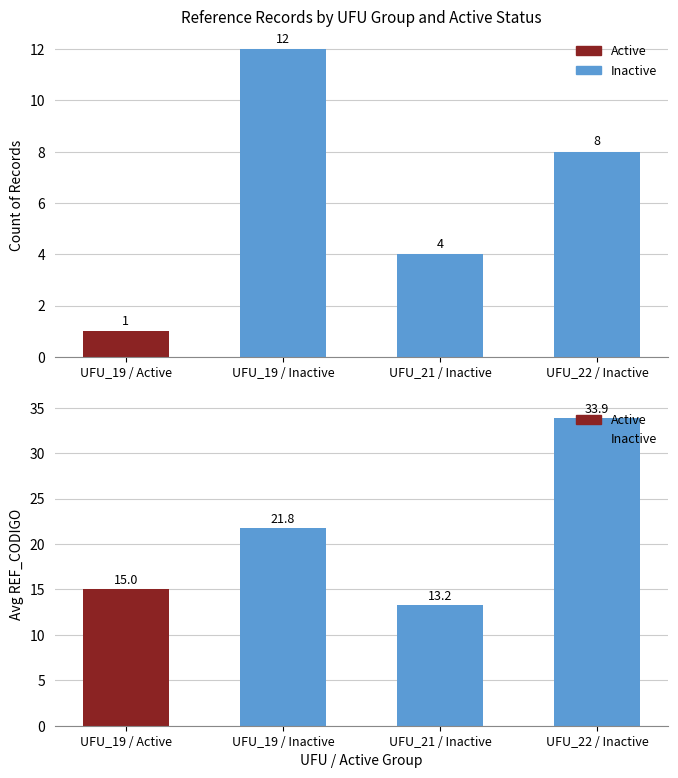

What is the total value across all series at UFU_19 / Inactive?

33.8